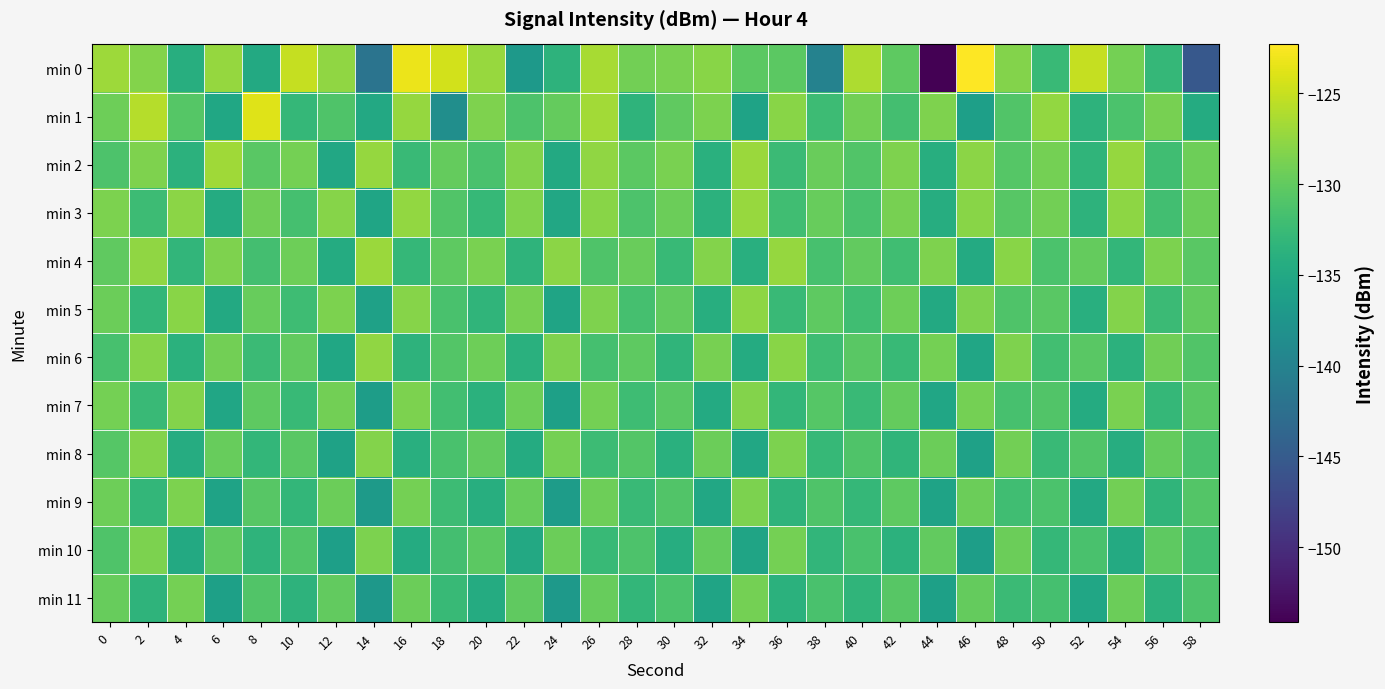

Rank the series by their maximum value, from highest to lowest.

min 0, min 1, min 2, min 4, min 3, min 6, min 5, min 7, min 8, min 9, min 10, min 11